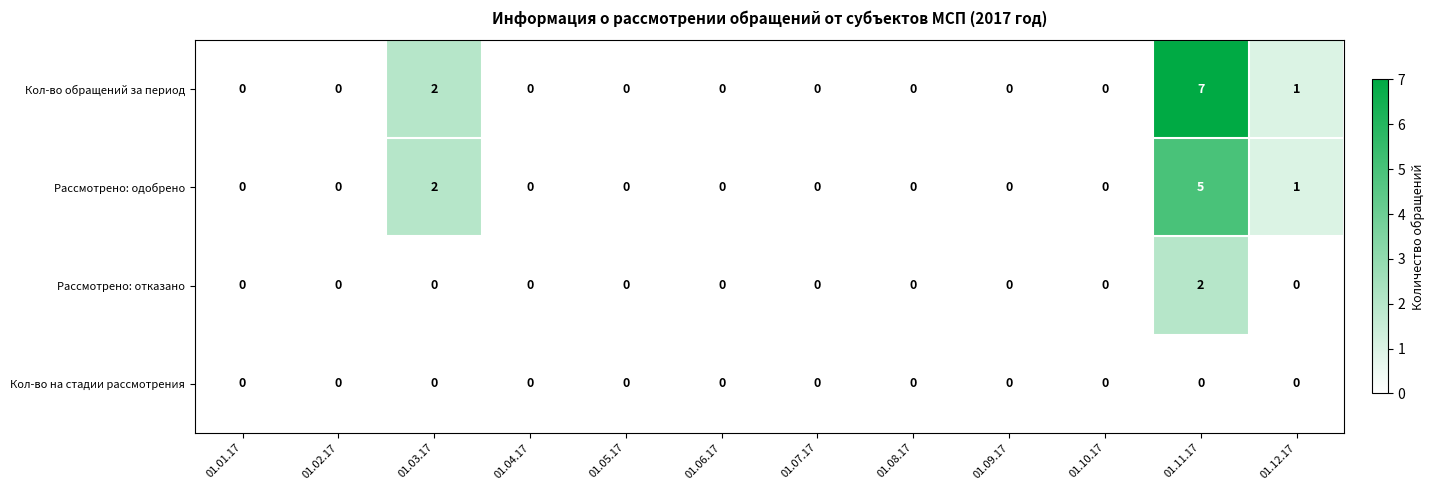

At how many categories does at least one series exceed 4?

1